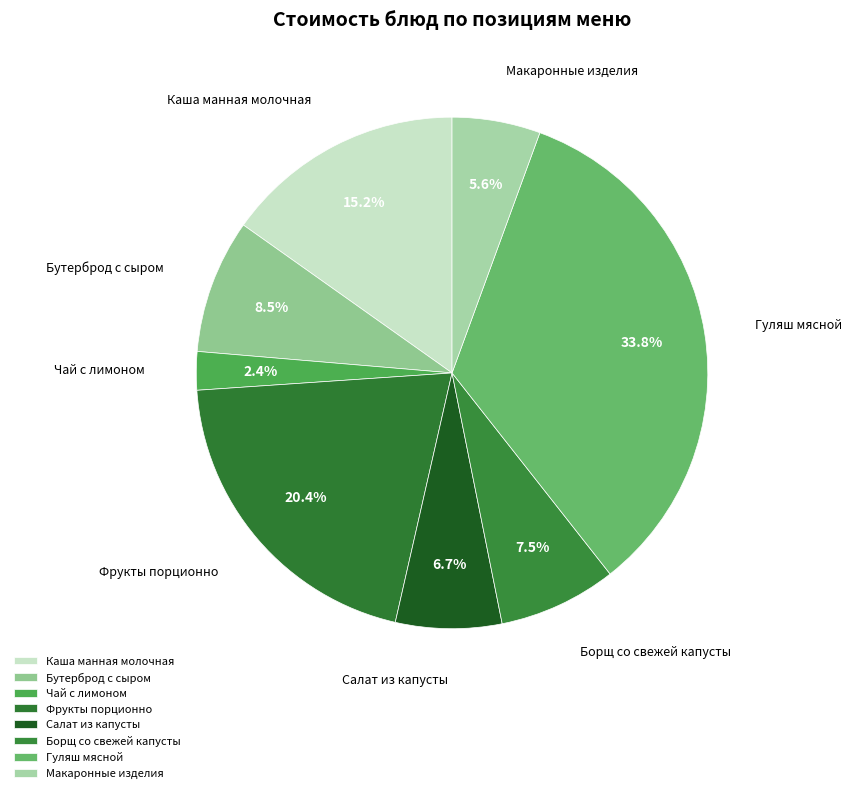

Count the number of slices in the pie.

8